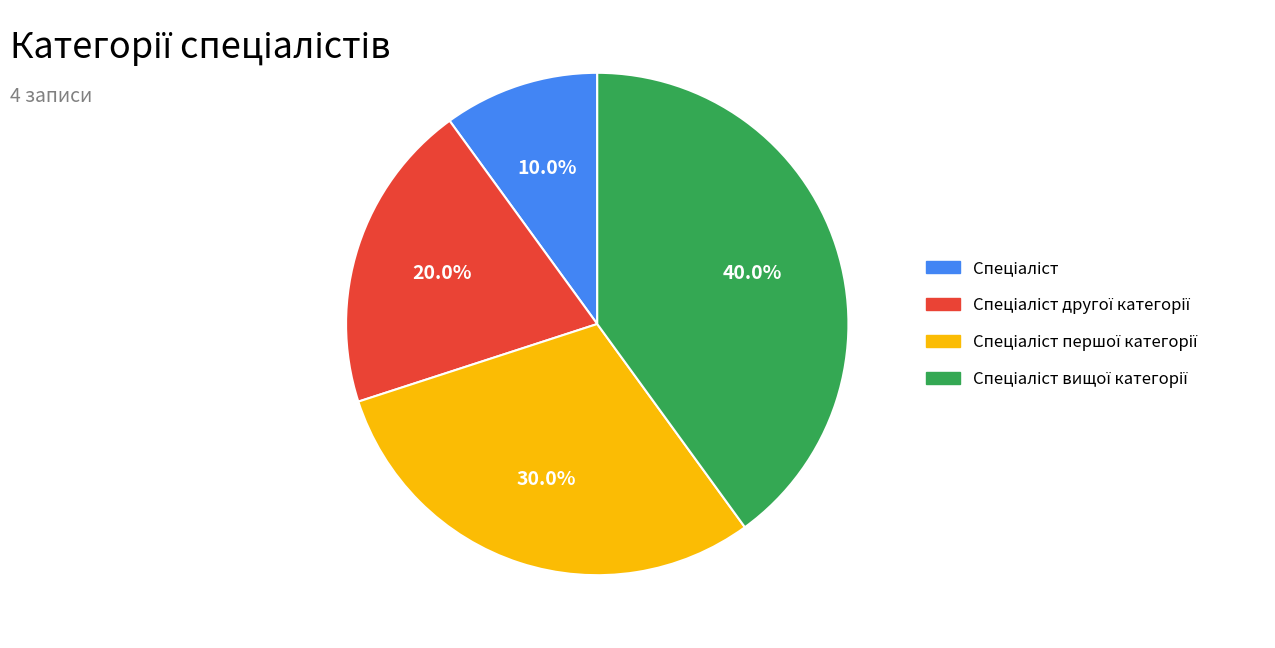

How many segments does this pie chart have?

4